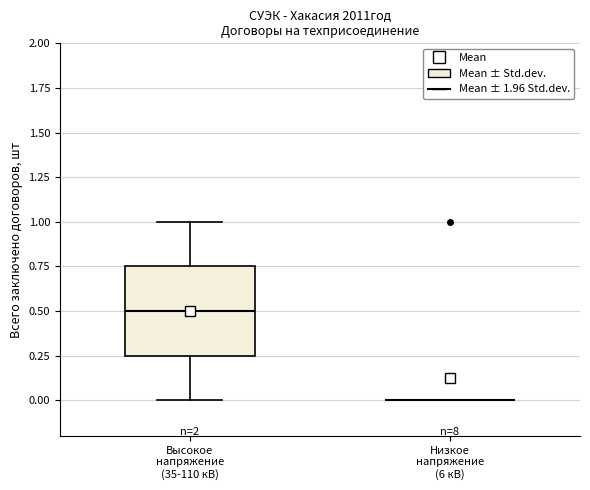

Reading left to right, transcribe this box plot: for each box, give where its median line is, the range the box spans, and where its two whiskers end, as read against the y-axis. The values are not printed on the chart, so give them approximately, as read against the axis.

Высокое напряжение (35-110 кВ): median 0.50, box 0.25 to 0.75, whiskers 0.00 to 1.00
Низкое напряжение (6 кВ): box collapsed to a line at 0.00, whiskers 0.00 to 0.00